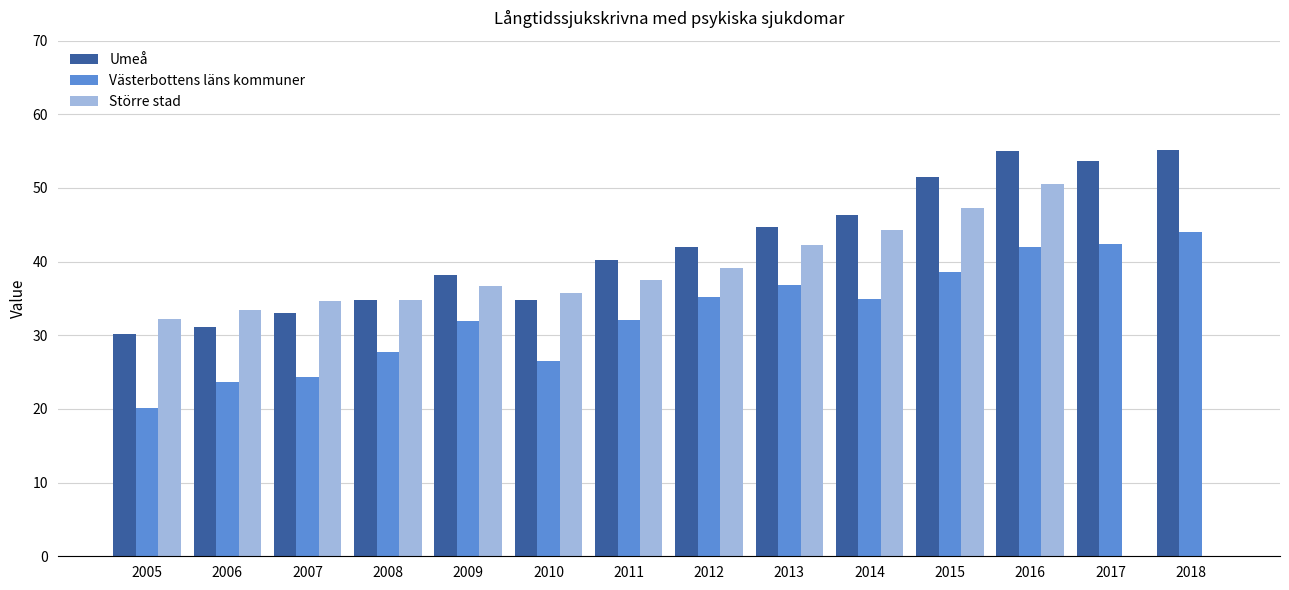

Which series changed the most between 2006 and 2013?

Umeå